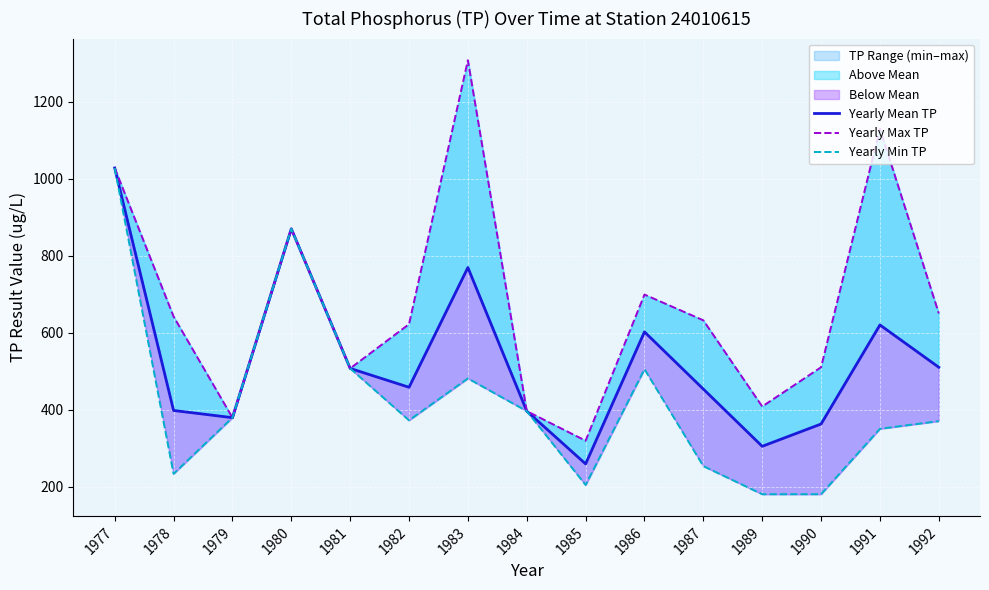

Between 1984 and 1987, which is larger?

1987